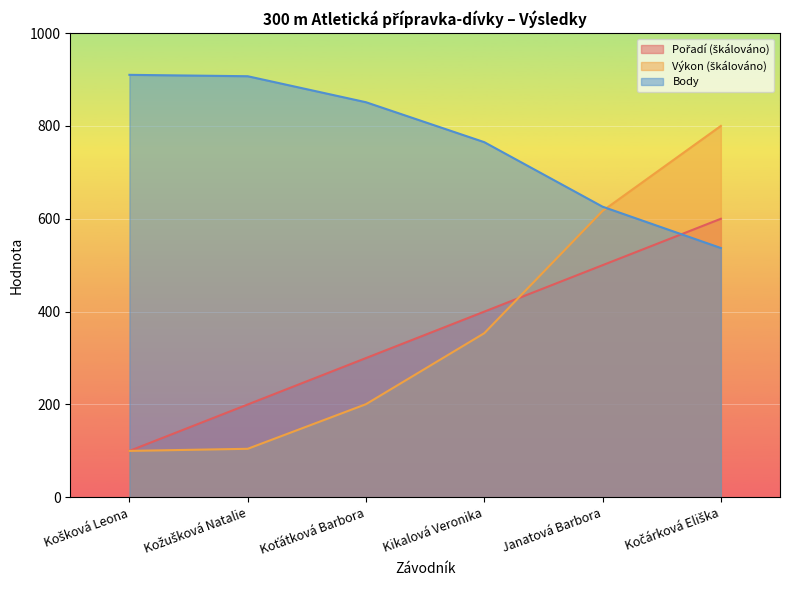

Which series has the largest range (max minus min)?

Výkon